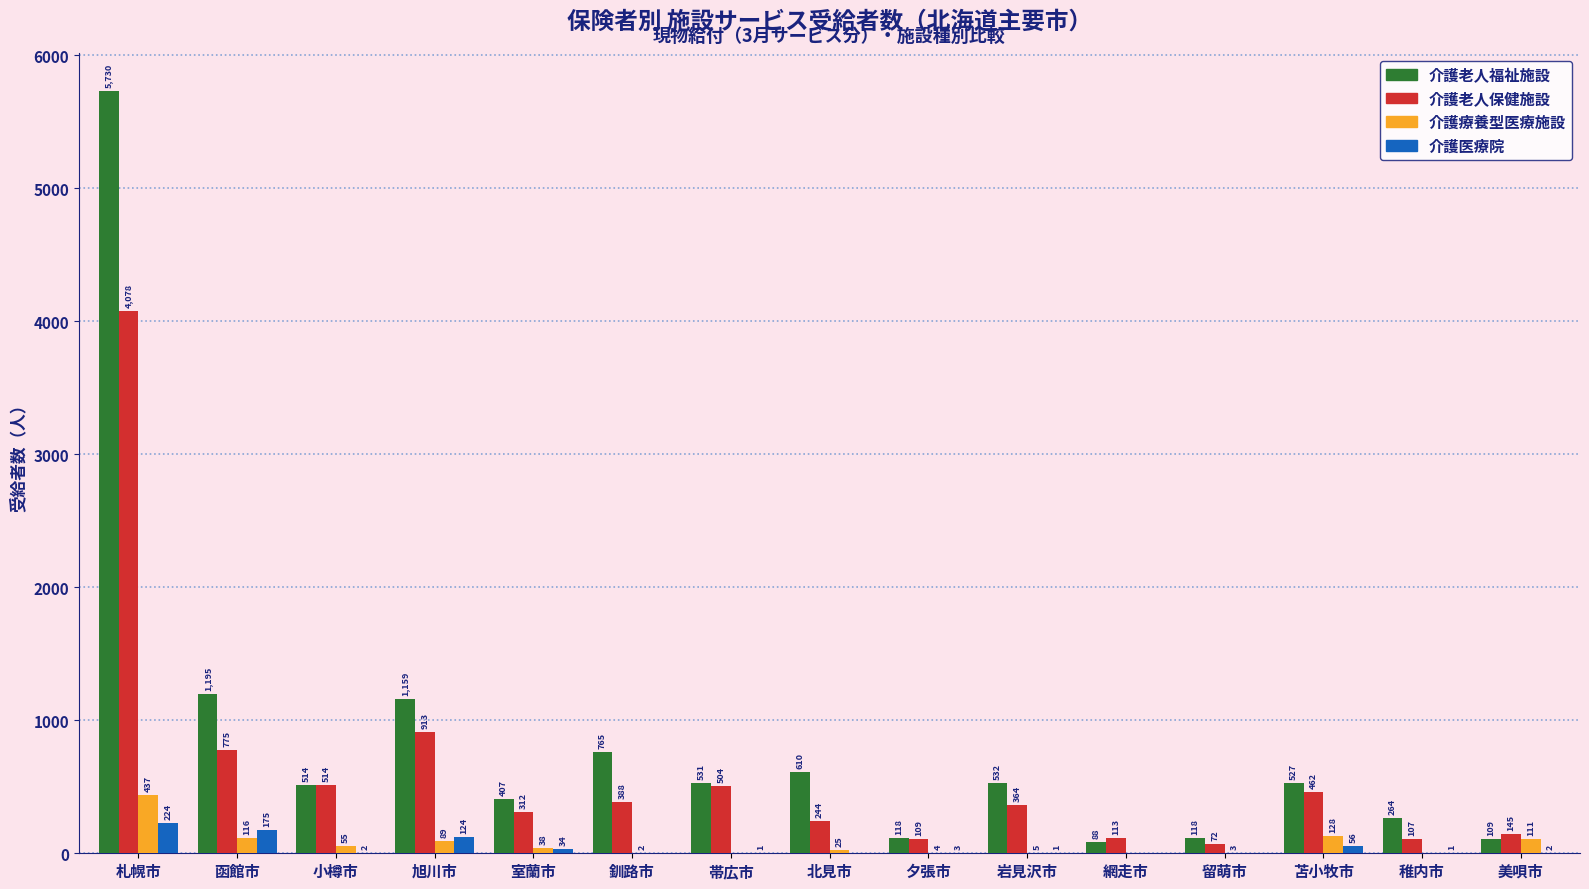

Is the value of 介護療養型医療施設 at 苫小牧市 greater than the value of 介護老人保健施設 at 夕張市?

Yes